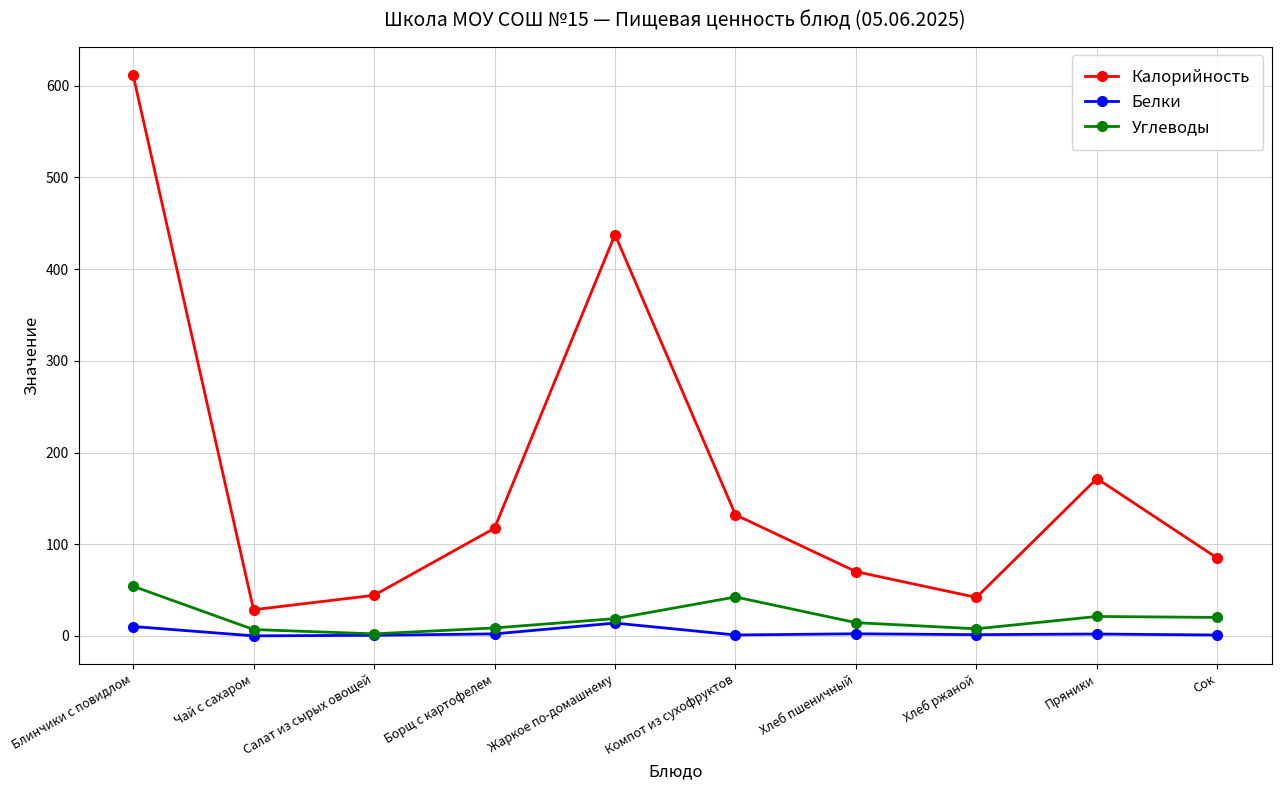

How many interior local peaks does the Калорийность series have?

2